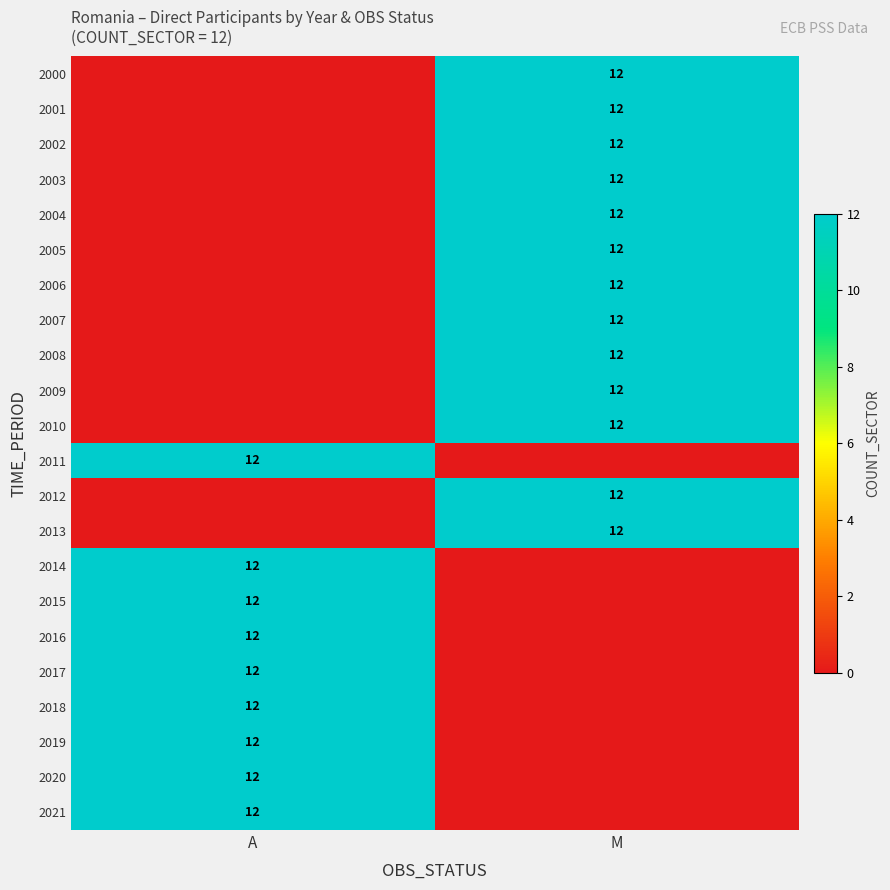

Between M and A, which is larger?

M